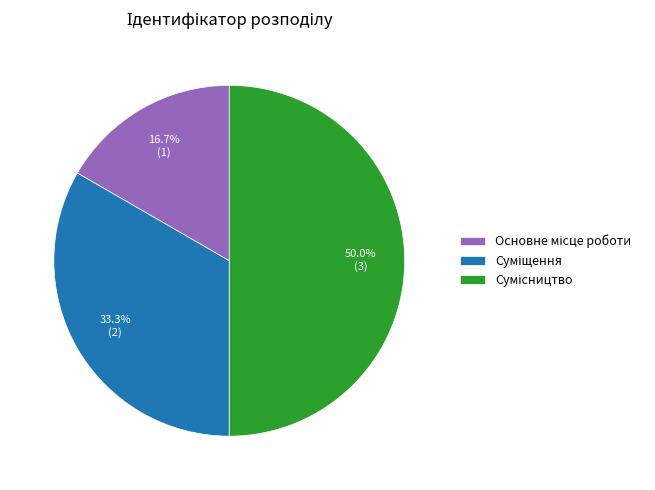

Count the number of slices in the pie.

3